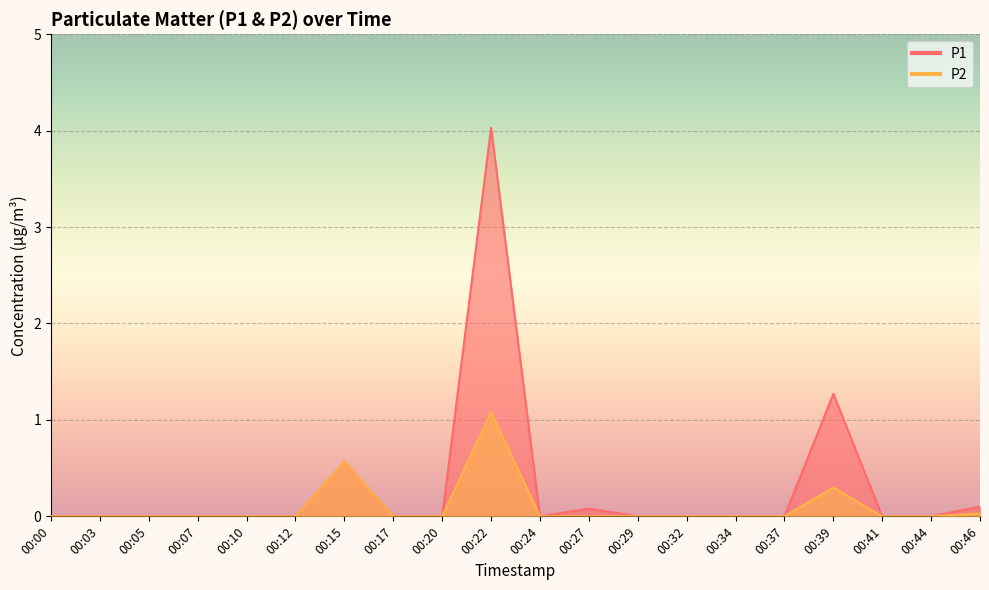

True or false: P1 has a value of 2.0 at 00:39.

False